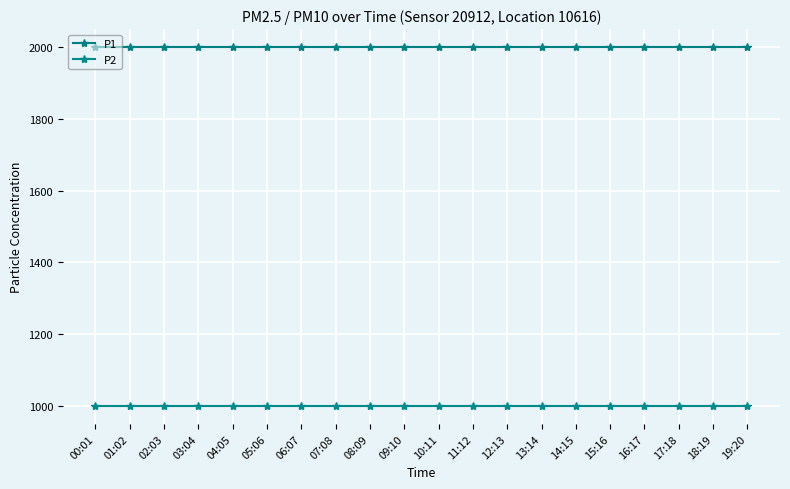

What is the greatest value displayed?

1999.9